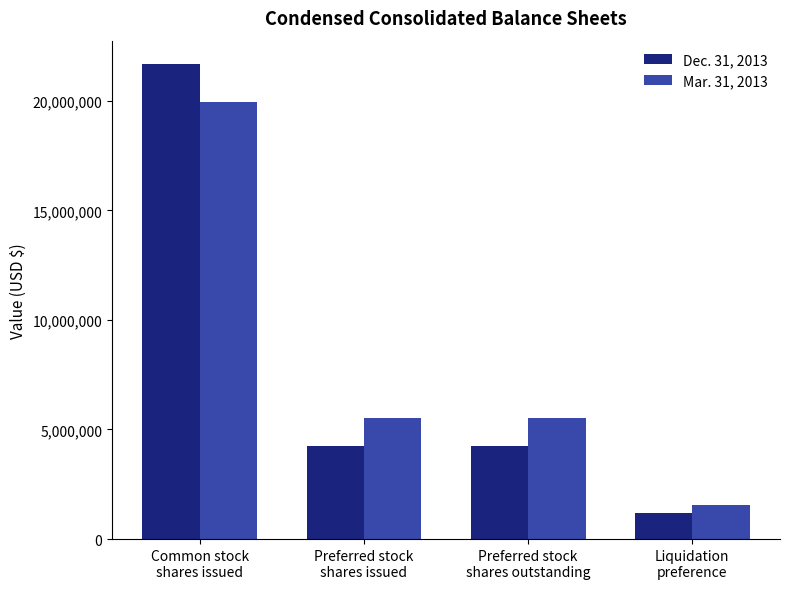

What are all the series names shown in the legend?

Dec. 31, 2013, Mar. 31, 2013